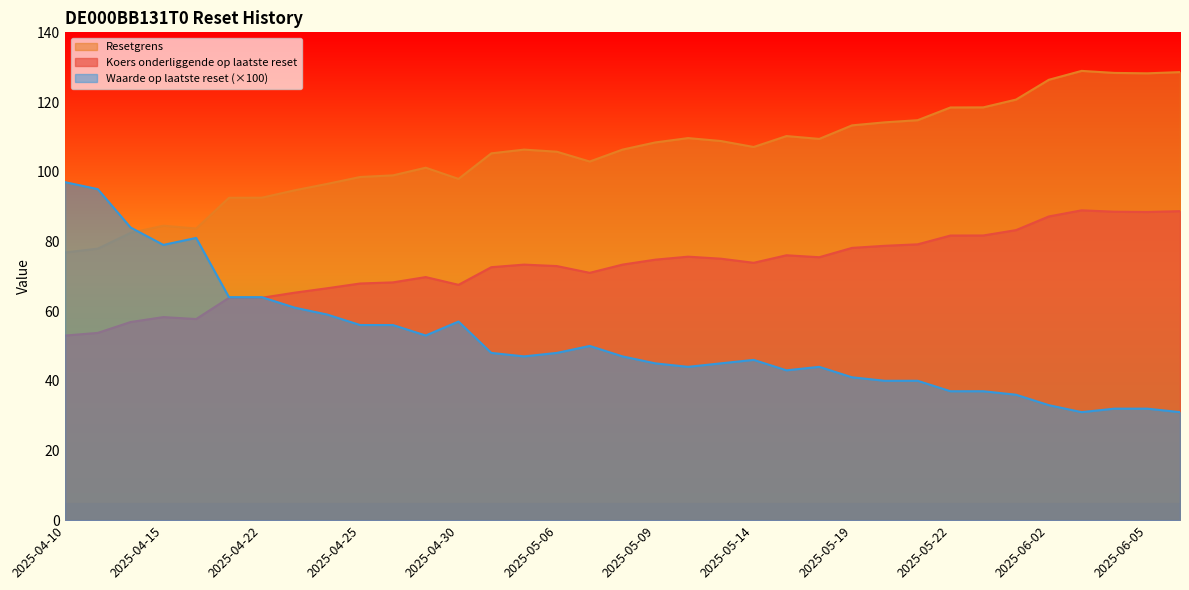

What position from the right is 2025-04-25?

26